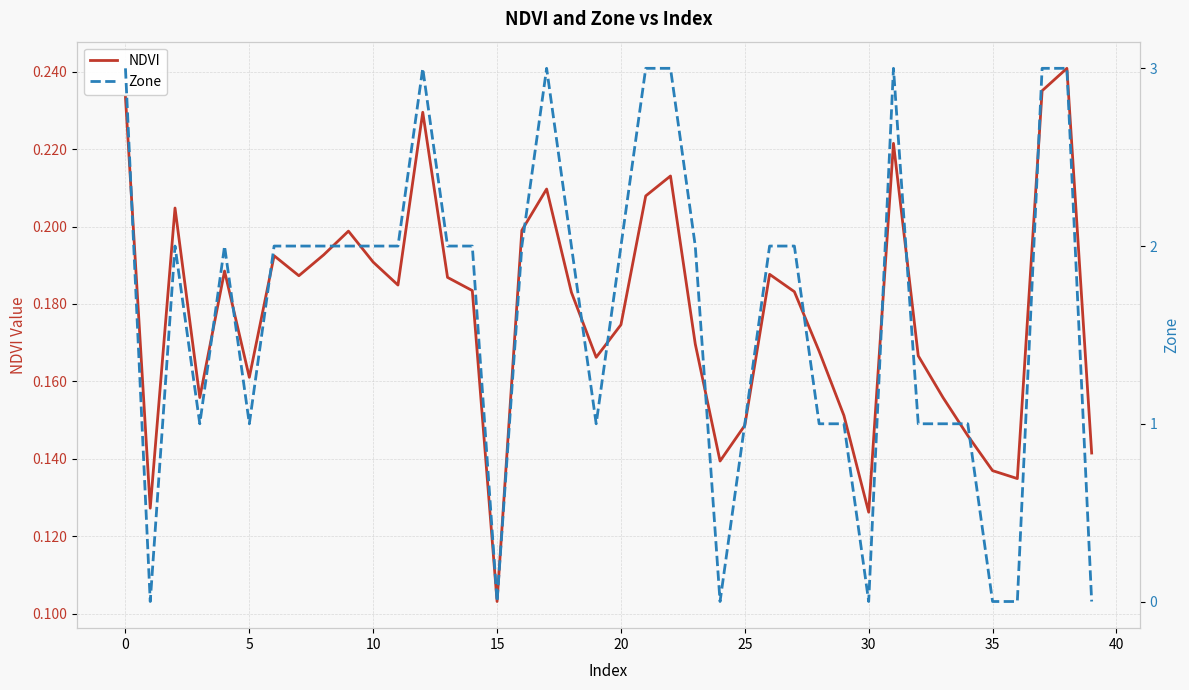

Is it true that NDVI equals 0.1 at 39?

True